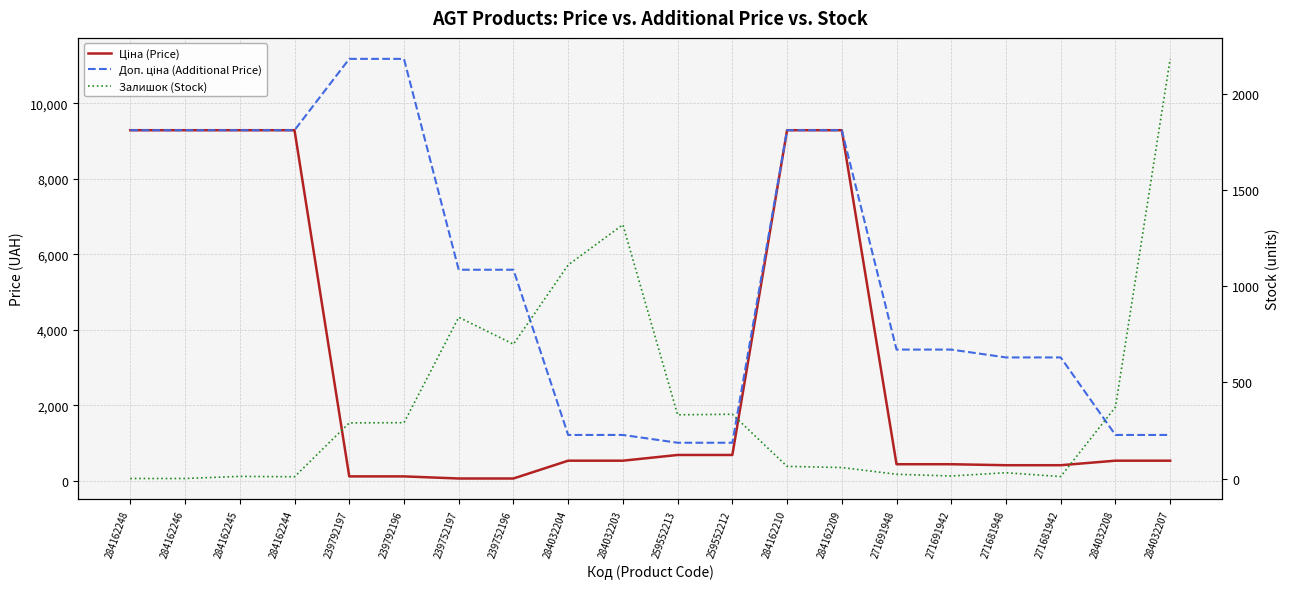

Between 271681948 and 271691942, which is larger?

271691942